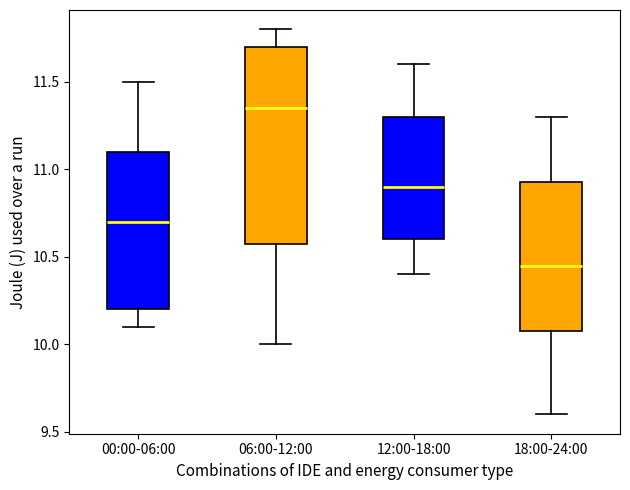

Reading left to right, transcribe this box plot: for each box, give where its median line is, the range the box spans, and where its two whiskers end, as read against the y-axis. The values are not printed on the chart, so give them approximately, as read against the axis.

00:00-06:00: median 10.70, box 10.20 to 11.10, whiskers 10.10 to 11.50
06:00-12:00: median 11.35, box 10.60 to 11.70, whiskers 10.00 to 11.80
12:00-18:00: median 10.90, box 10.60 to 11.30, whiskers 10.40 to 11.60
18:00-24:00: median 10.45, box 10.10 to 10.95, whiskers 9.60 to 11.30